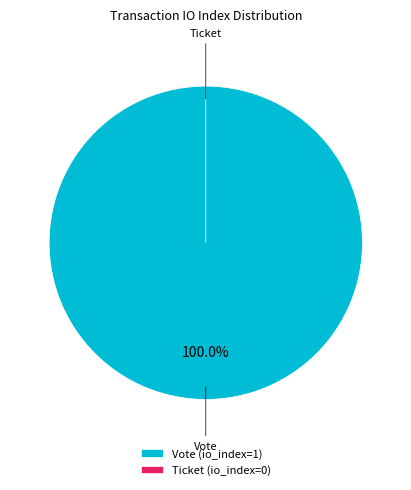

Combined, do Vote and Ticket account for over 50%?

Yes